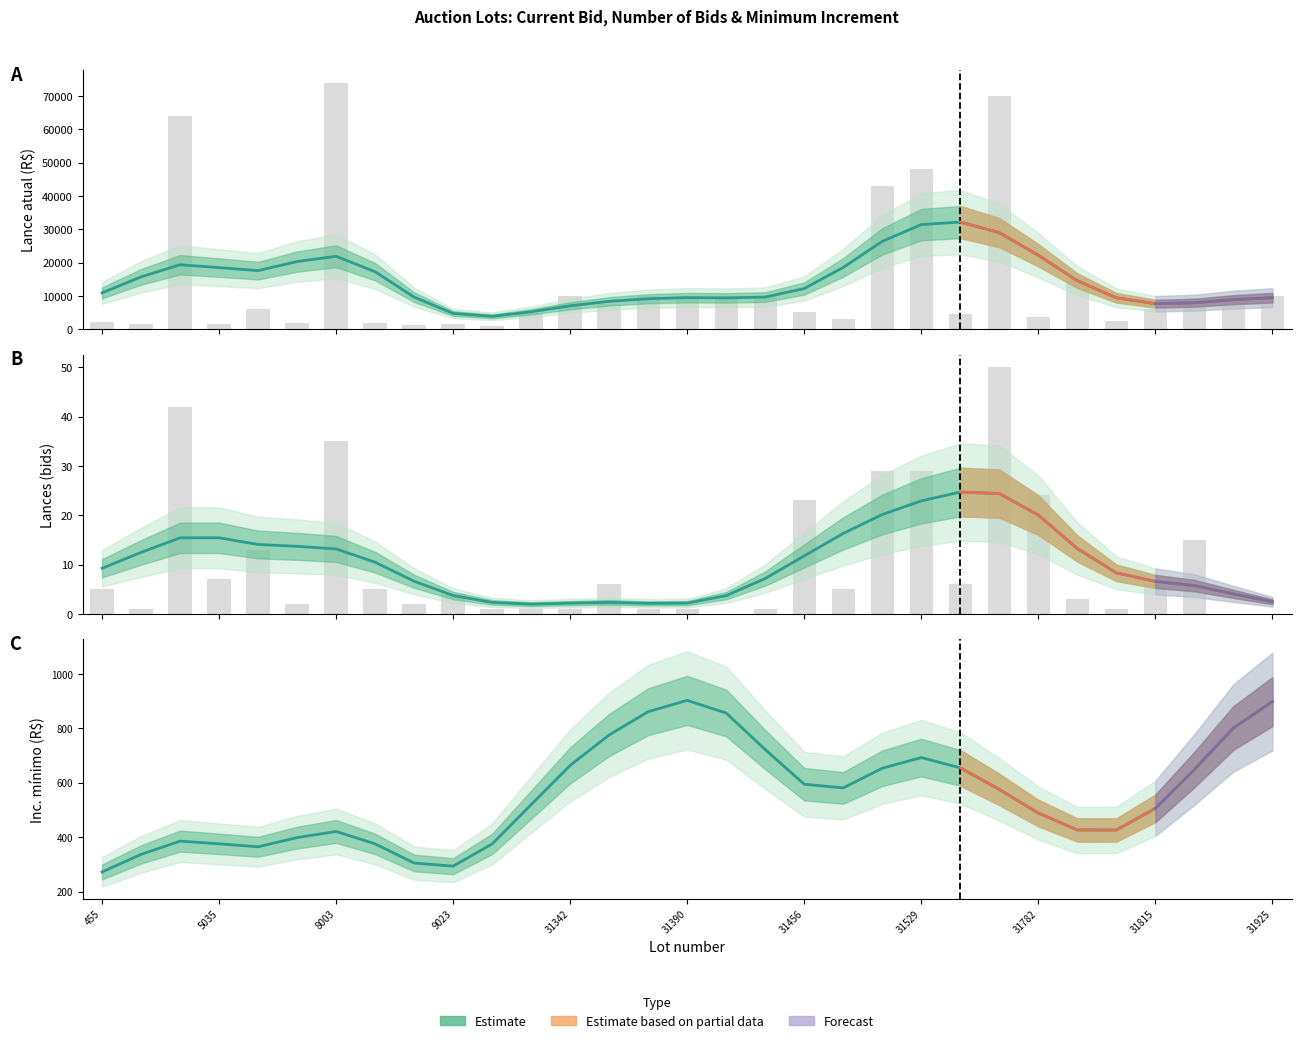

Reading right to left, what are all the values shown in this chart?

898.0	801.0	648.4	505.9	426.4	426.5	488.6	575.5	654.6	692.4	653.2	580.9	594.6	721.7	855.9	902.5	860.9	775.6	663.8	519.6	375.2	293.6	305.1	375.4	421.0	398.5	364.7	375.6	385.5	336.8	272.3